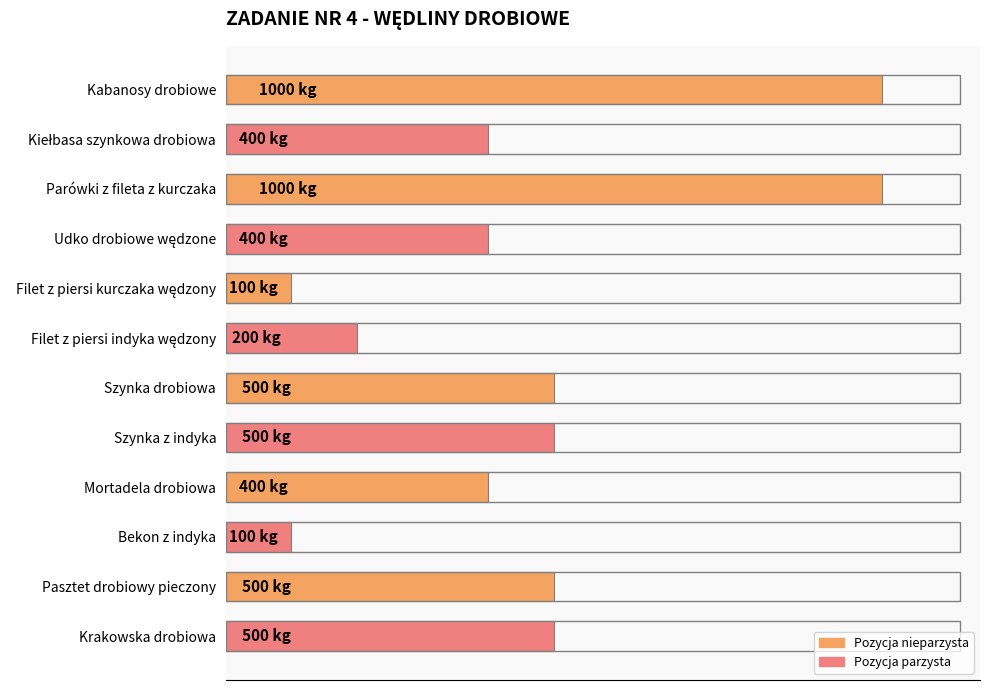

Are the bars horizontal?

Yes